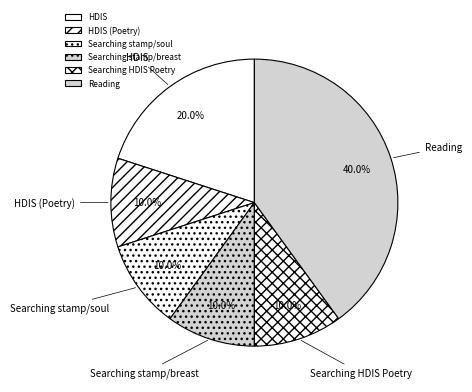

What percentage do Searching stamp/breast and HDIS together represent?

30.0%